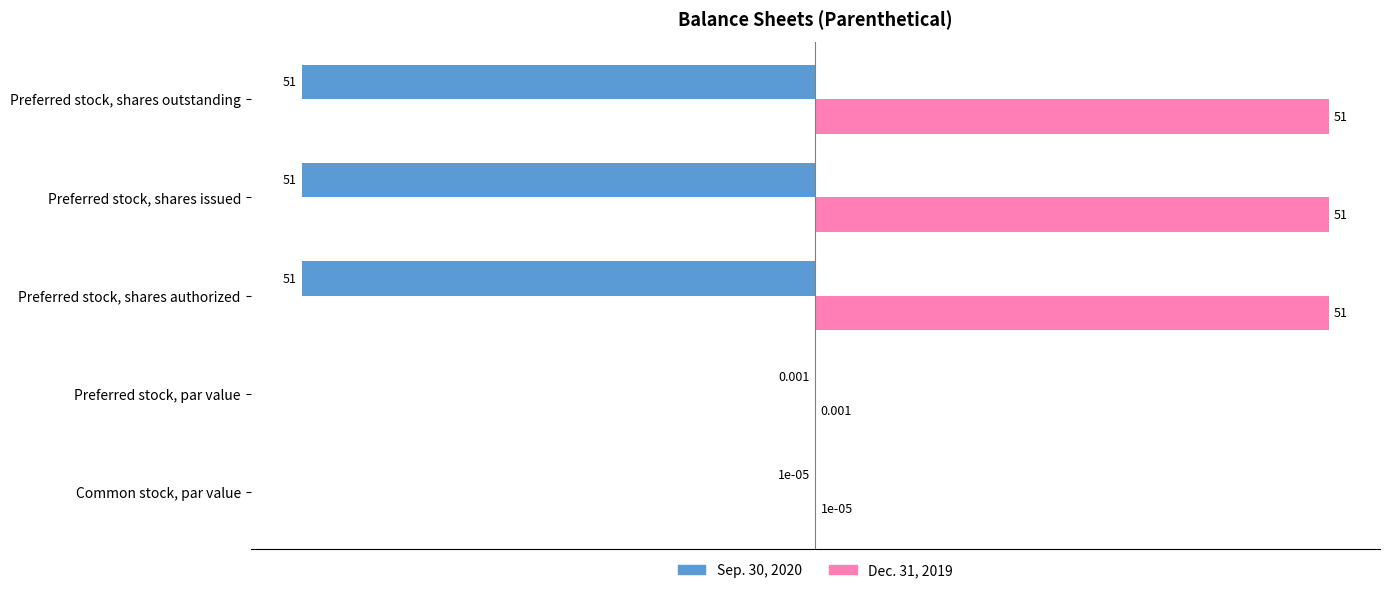

What is the sum of all Dec. 31, 2019 values?

153.0